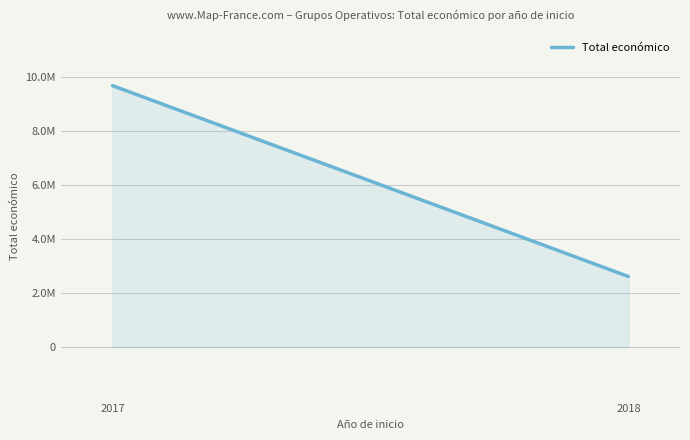

What is the value of the 1st point from the left?

9695285